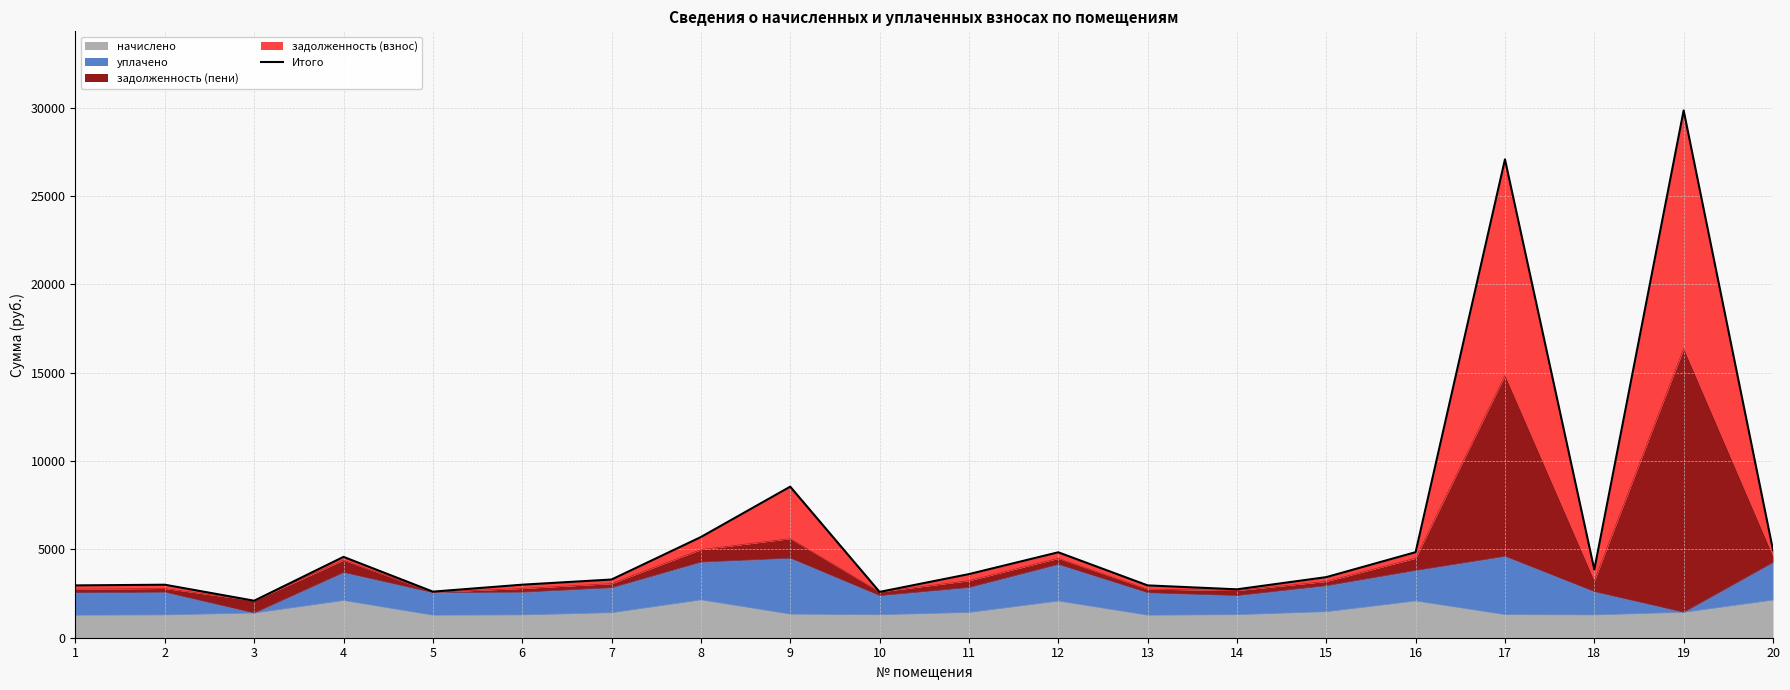

List the labels in order of value, smallest first.

3, 10, 5, 14, 1, 13, 2, 6, 7, 15, 11, 18, 4, 12, 16, 20, 8, 9, 17, 19